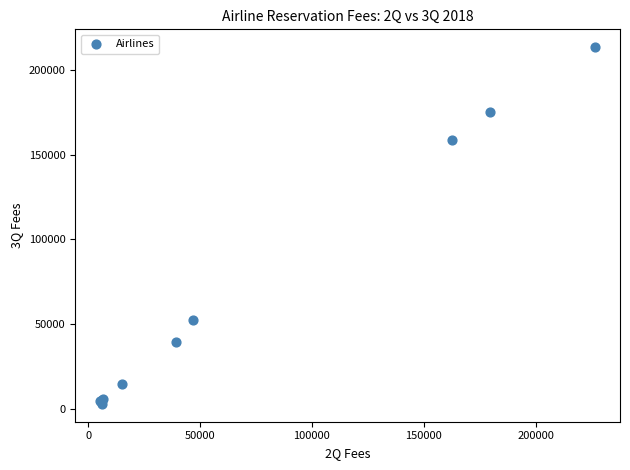

What Y value in the scatter plot is closest to 108214?

158484.8